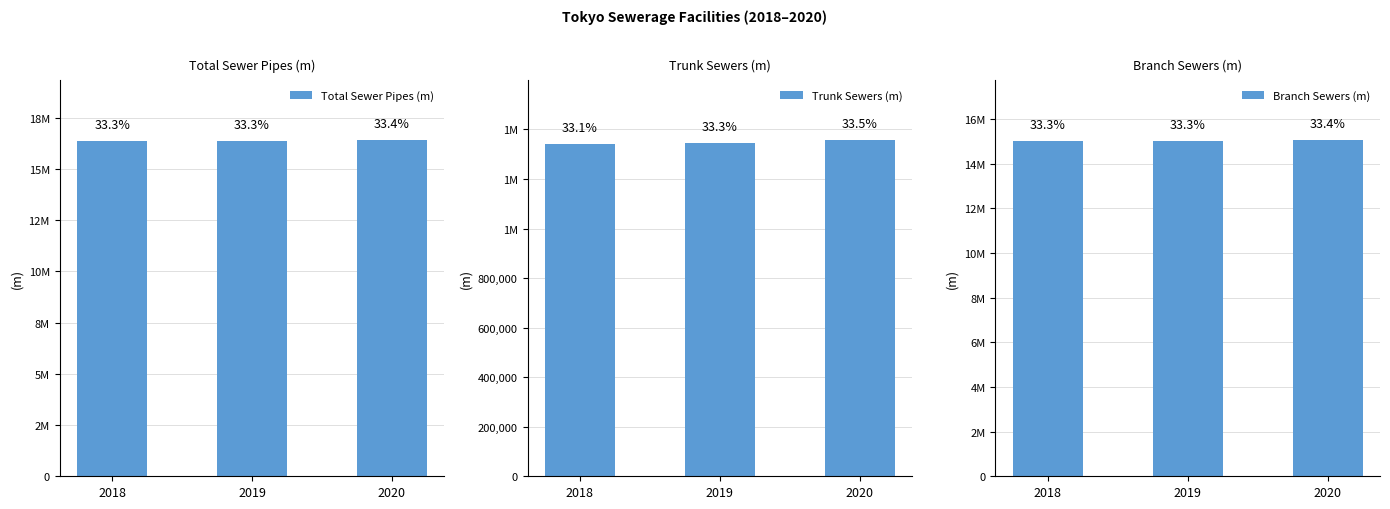

What is the maximum value shown in the chart?

16394031